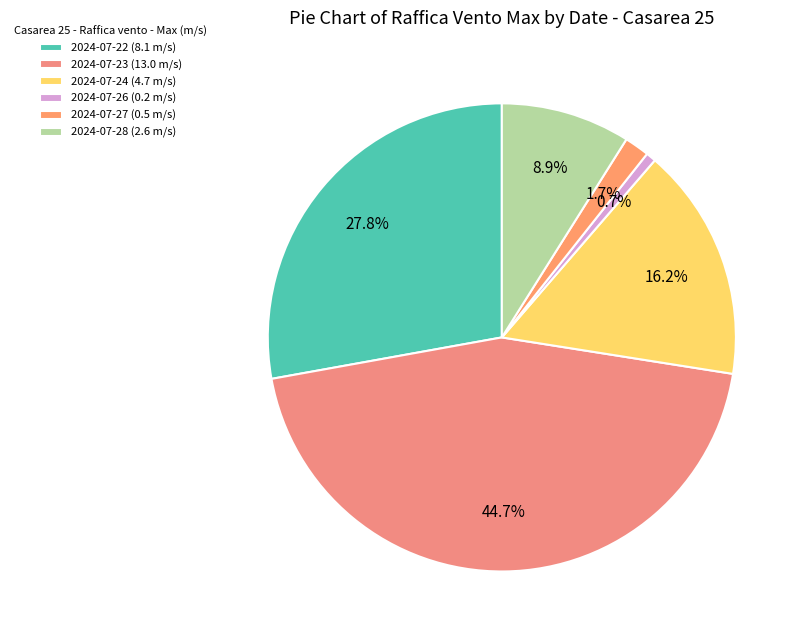

Rank the categories by value from lowest to highest.

2024-07-26 (0.2 m/s), 2024-07-27 (0.5 m/s), 2024-07-28 (2.6 m/s), 2024-07-24 (4.7 m/s), 2024-07-22 (8.1 m/s), 2024-07-23 (13.0 m/s)